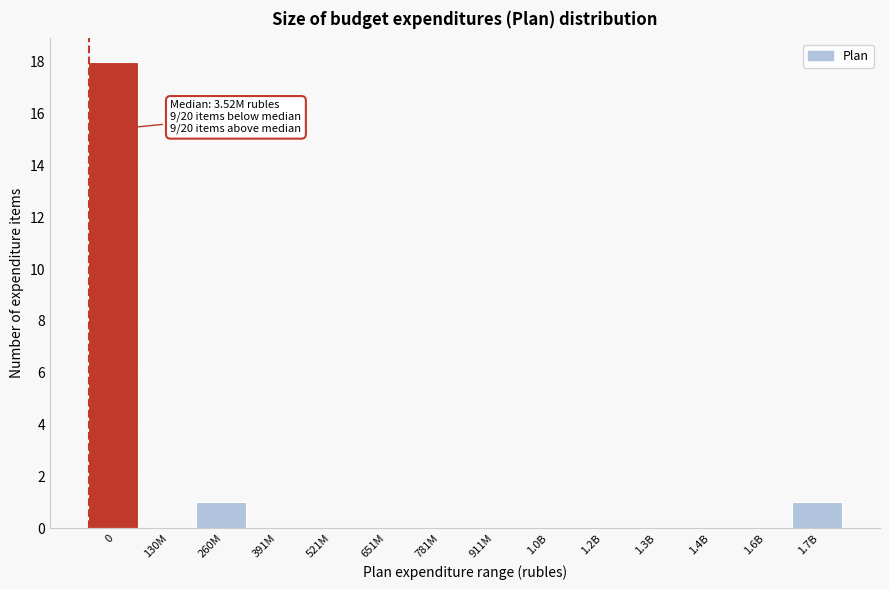

Reading left to right, what are all the values shown in this chart?

0=18	130M=0	260M=1	391M=0	521M=0	651M=0	781M=0	911M=0	1.0B=0	1.2B=0	1.3B=0	1.4B=0	1.6B=0	1.7B=1